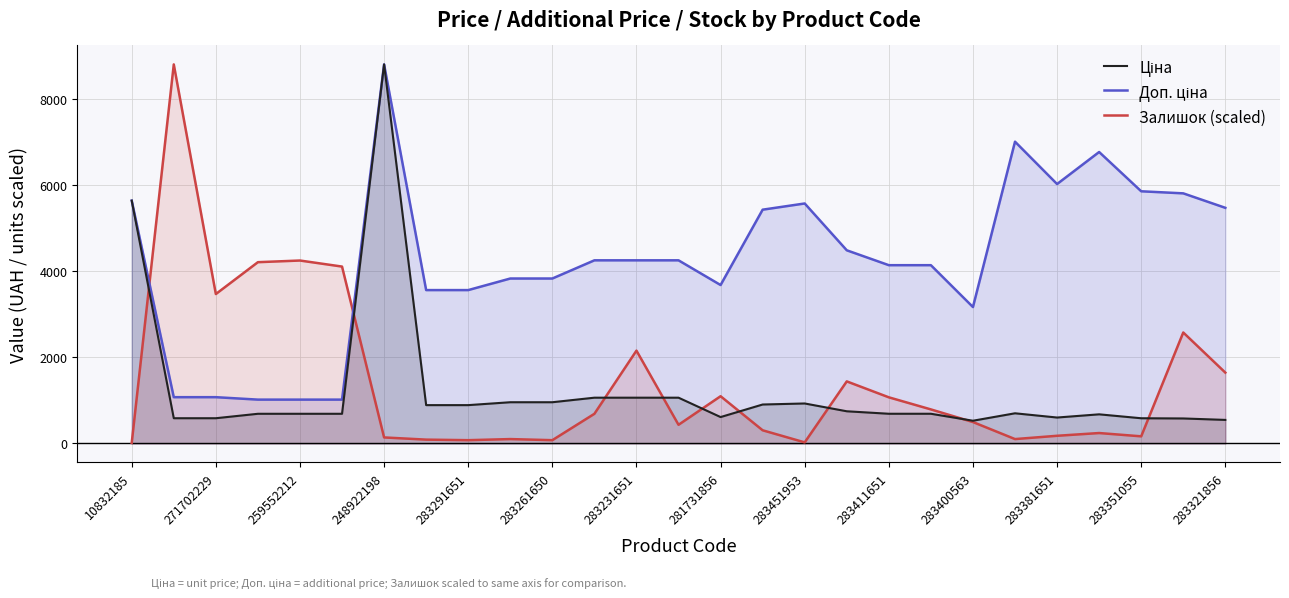

Which category has the lowest value in the Залишок (scaled) series?

10832185